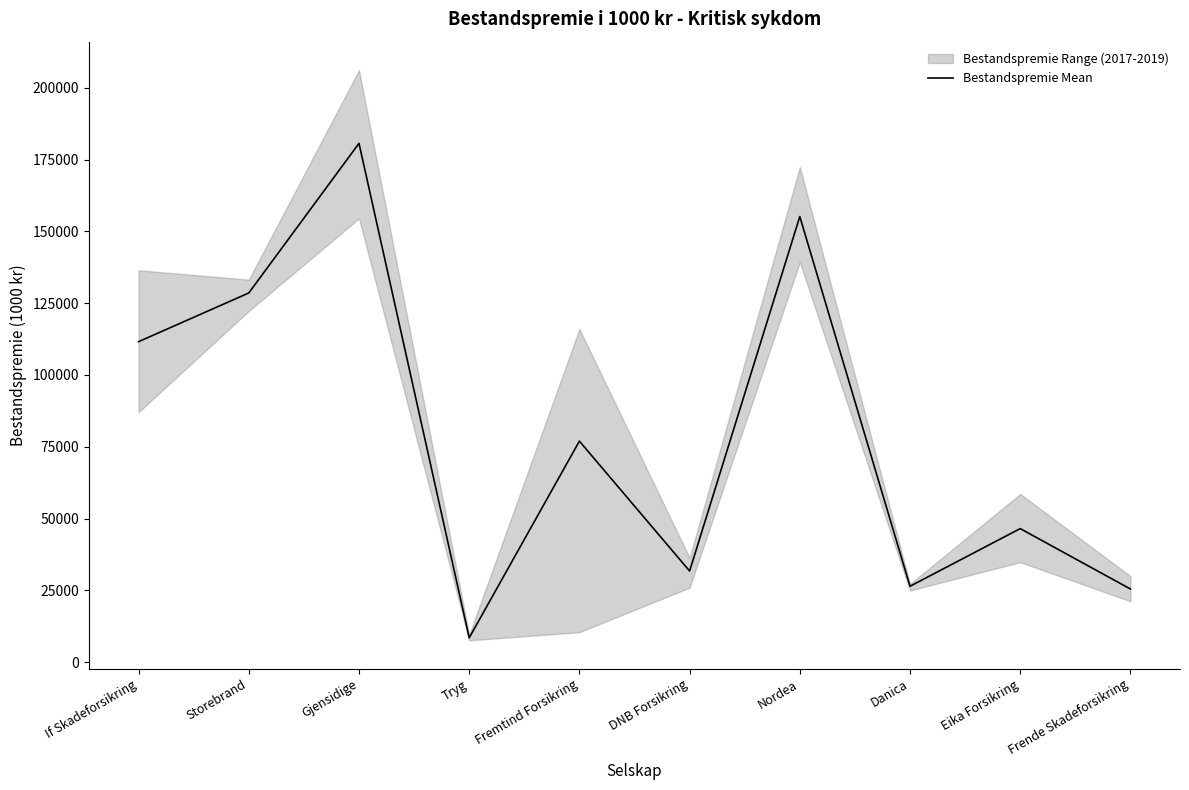

The chart shows a value of 43912.0 at If Skadeforsikring. True or false?

False